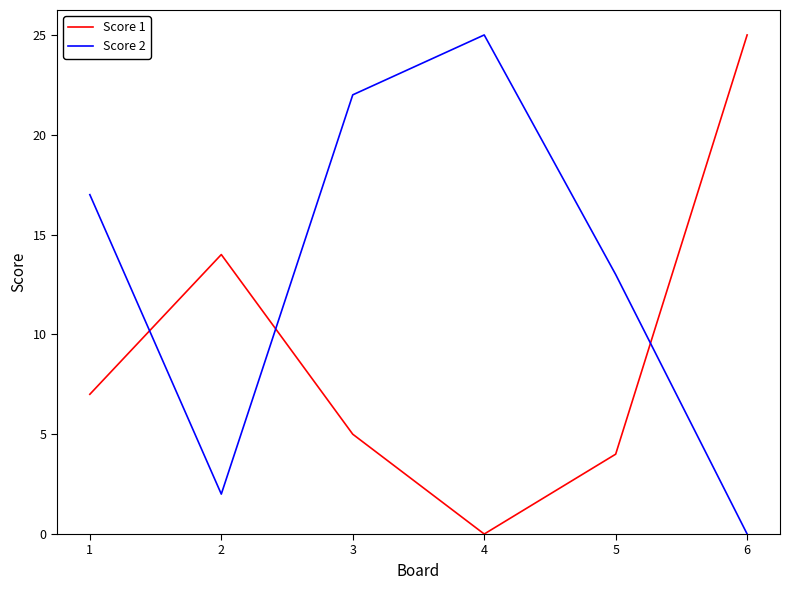

At 6, list the series in order from largest to smallest.

Score 1, Score 2